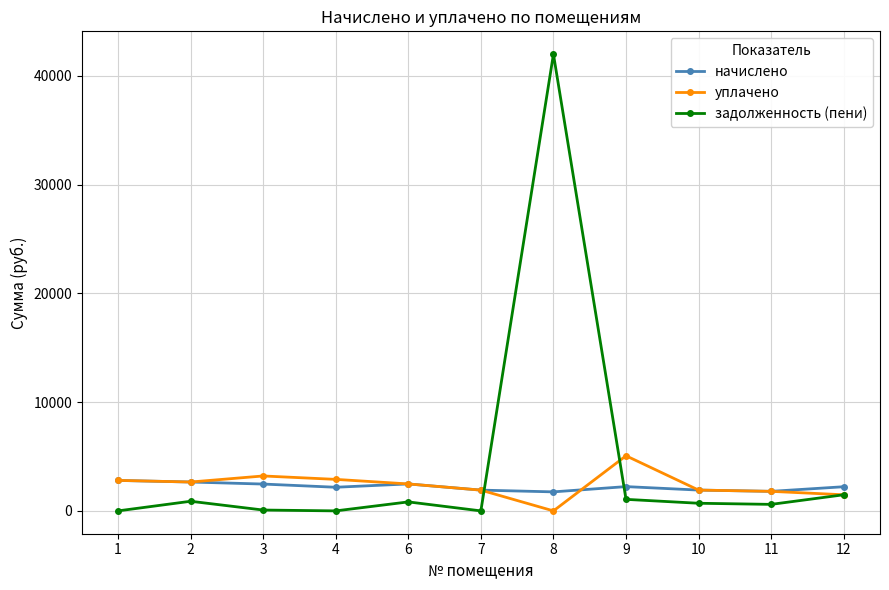

Count the number of categories in the chart.

11